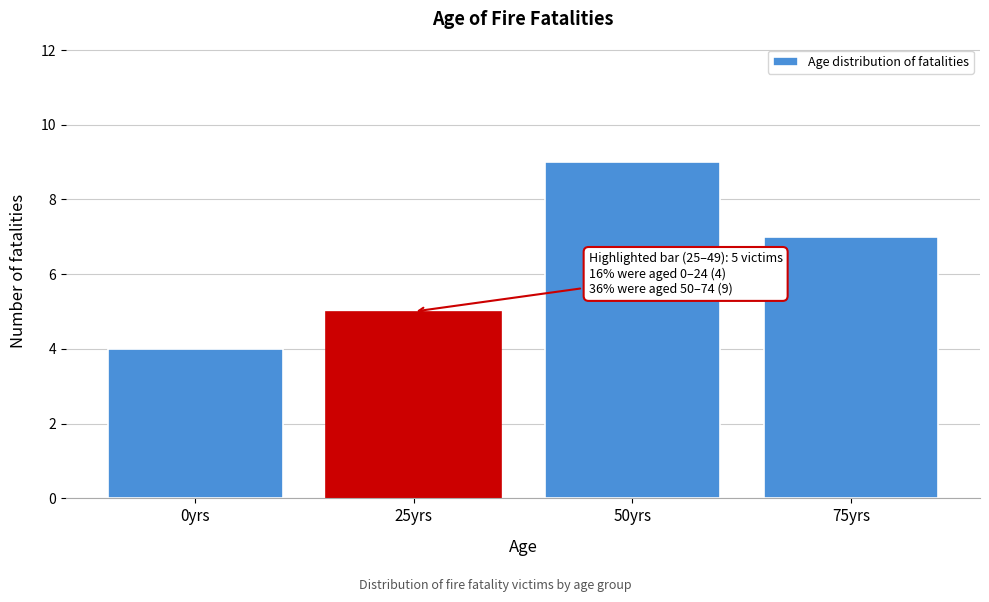

Reading left to right, transcribe all the data shown in this chart.

4	5	9	7